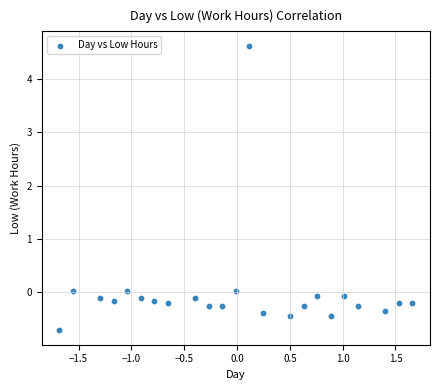

What is the range of X values (max minus min)?

3.3